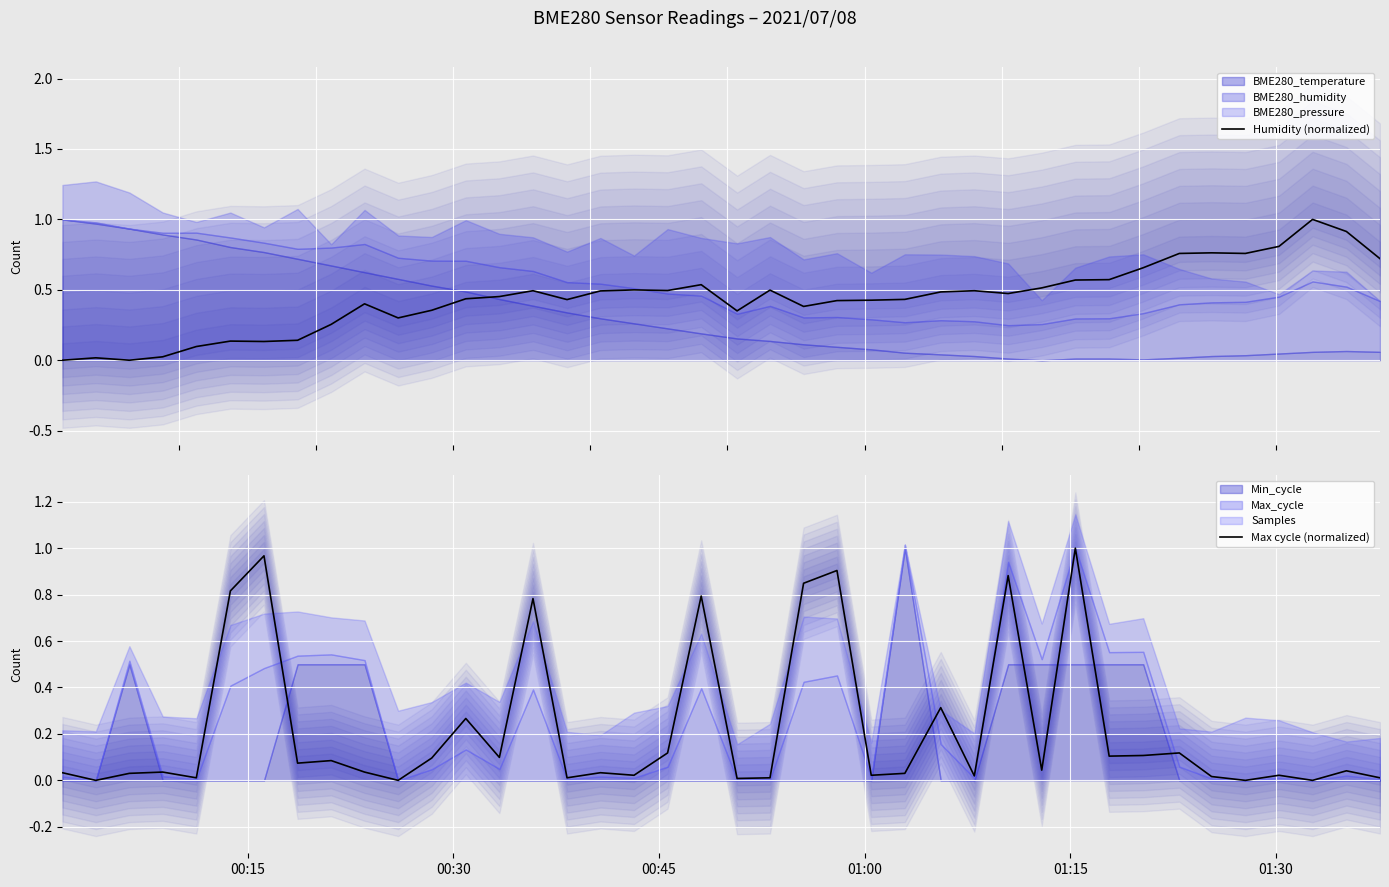

How many intersections are there between Max cycle (normalized) and Humidity (normalized)?

15